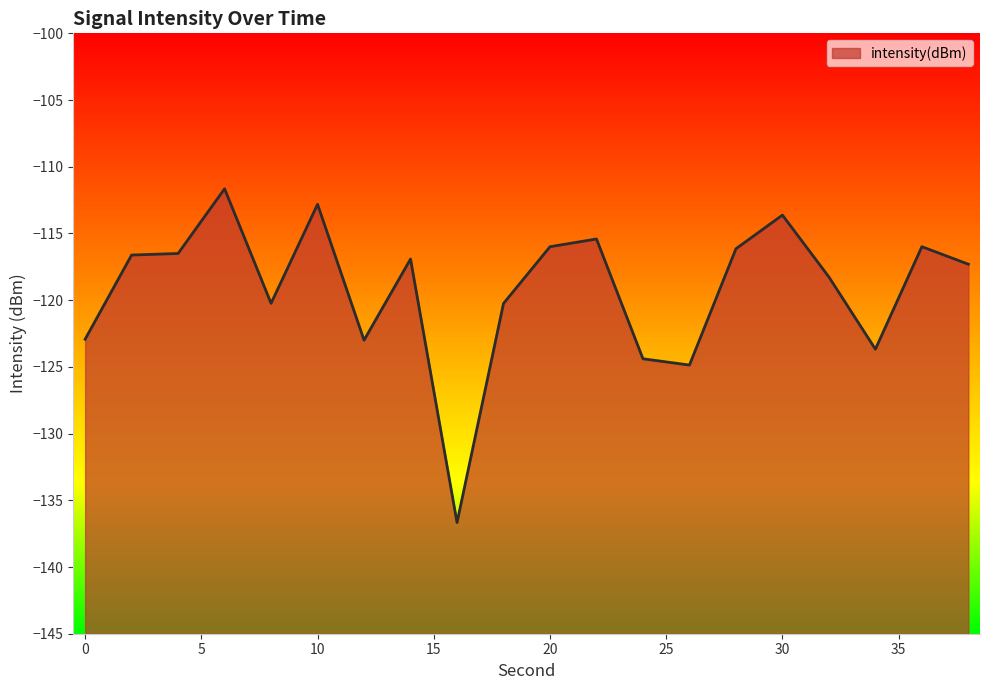

What is the sum of all values?

-2383.2